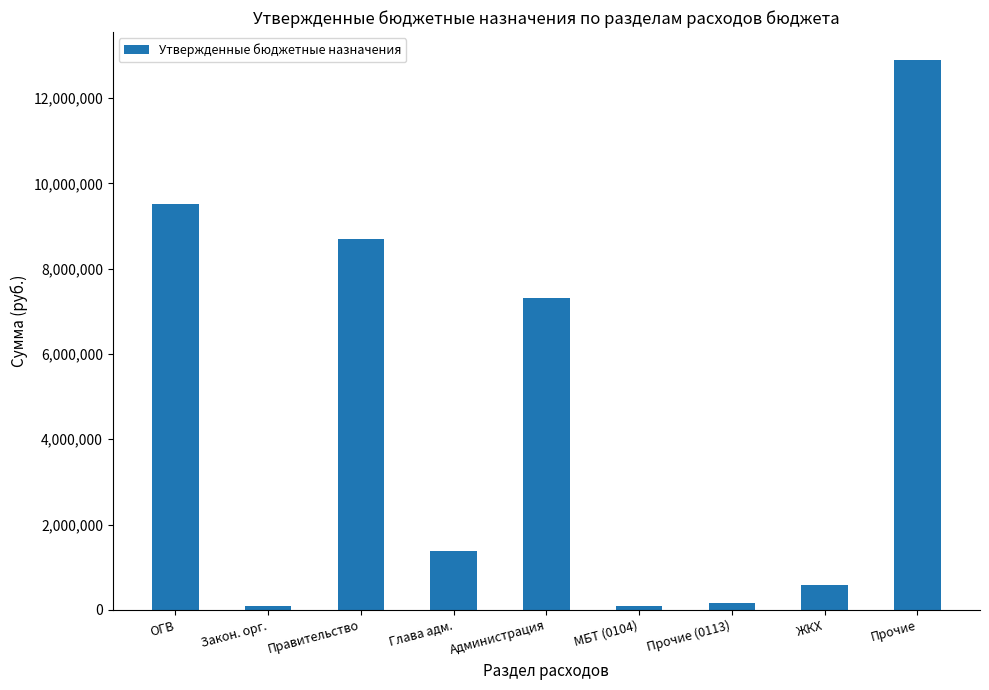

What is the label of the 9th bar from the left?

Прочие